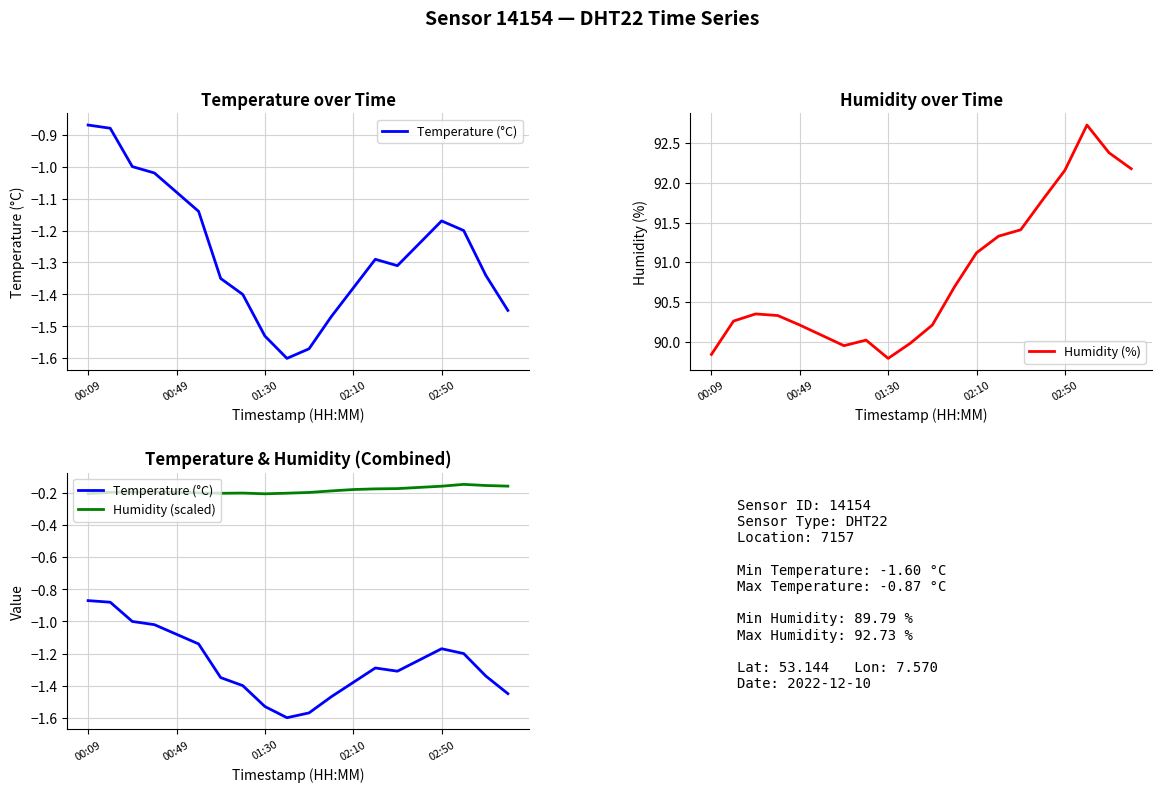

Where is the first local minimum for Temperature (°C)?

9